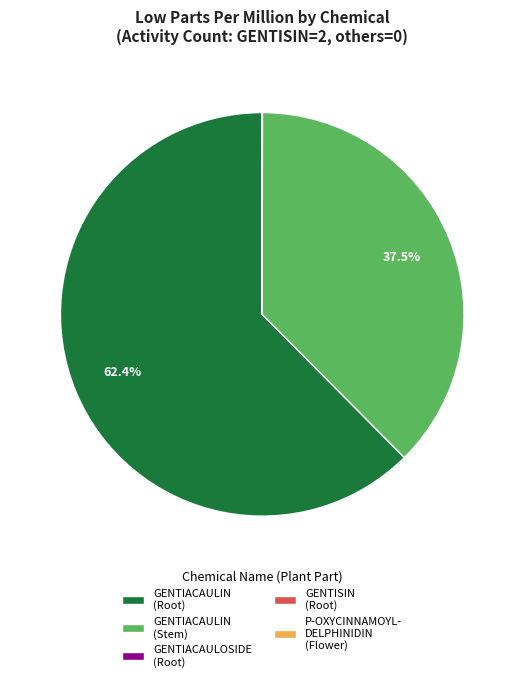

Which slice is the largest?

GENTIACAULIN (Root)